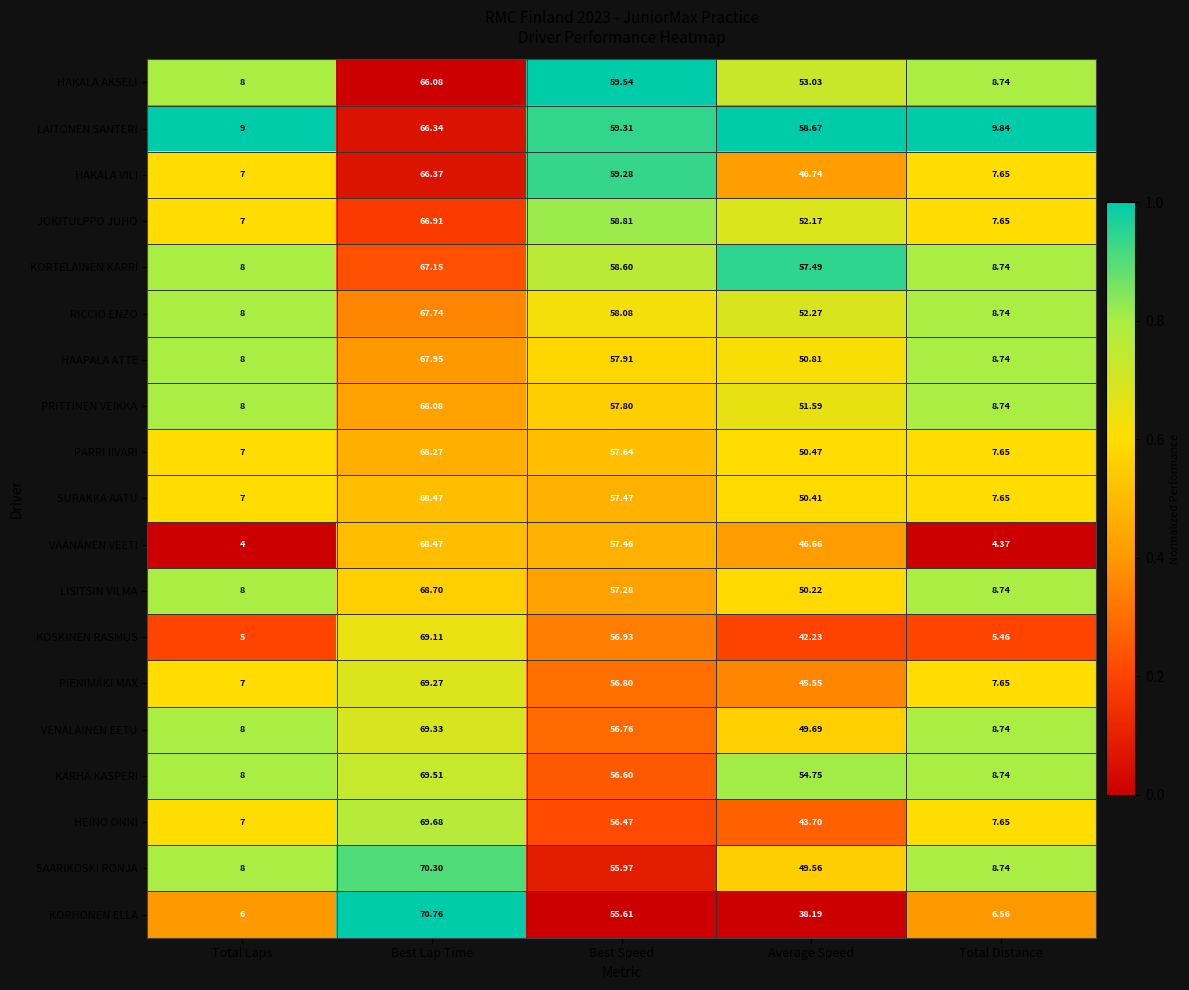

Which label corresponds to the largest value in the chart?

Best Lap Time